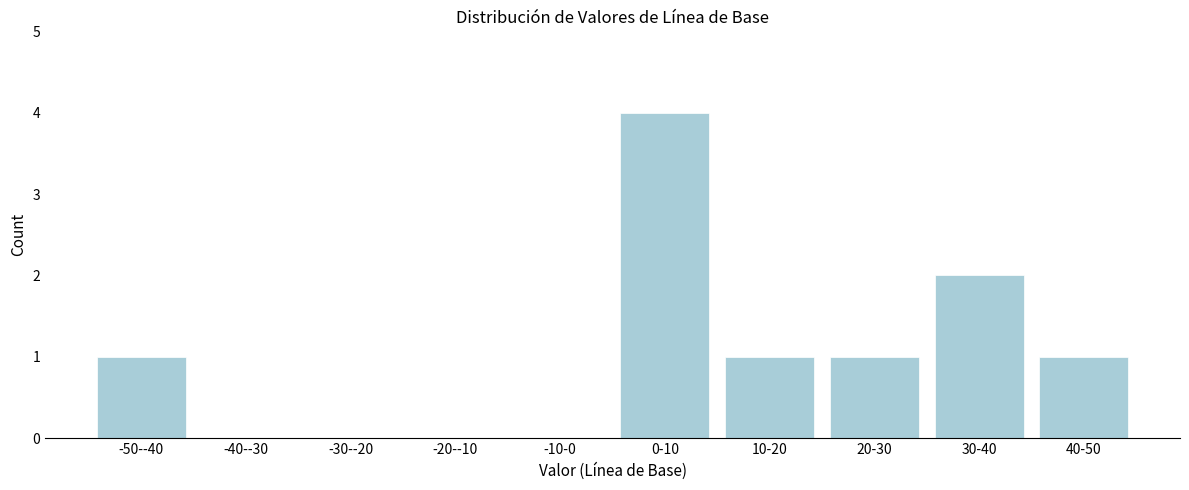

Reading left to right, list all the values displayed in this chart.

-50--40=1	-40--30=0	-30--20=0	-20--10=0	-10-0=0	0-10=4	10-20=1	20-30=1	30-40=2	40-50=1